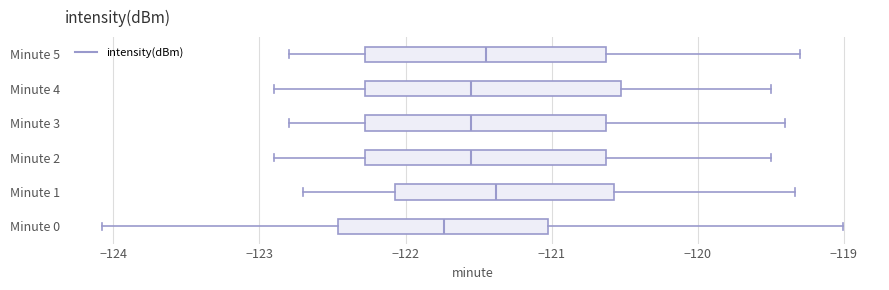

Which box has the furthest to the left median line?

Minute 0